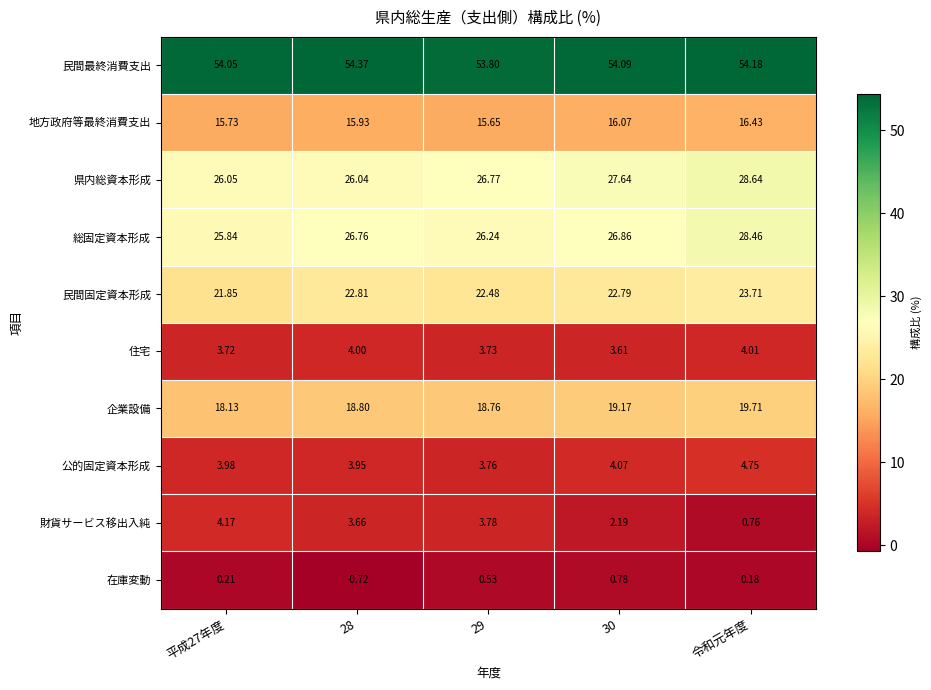

Which series has the widest spread of values?

財貨サービス移出入純